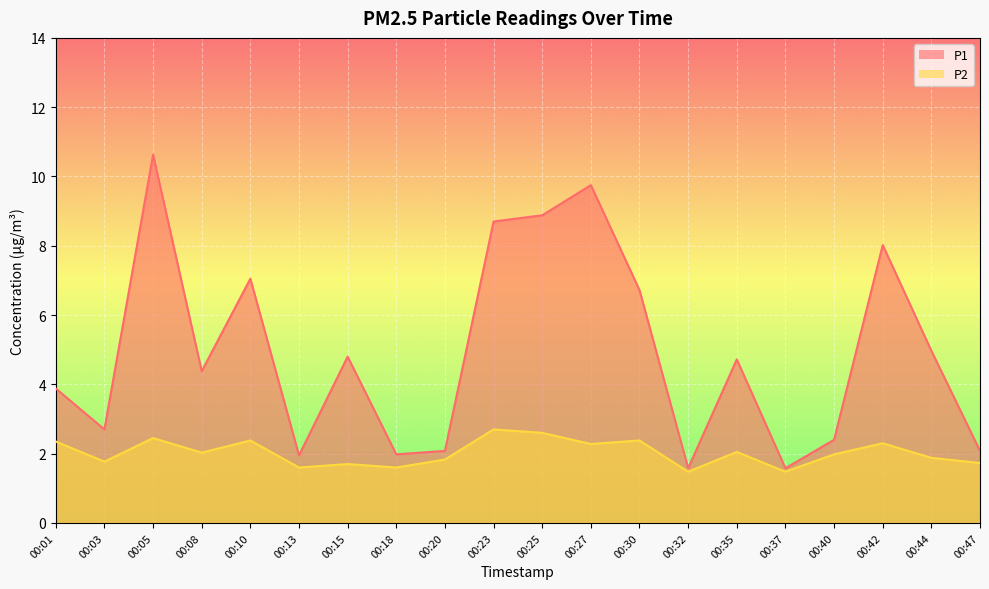

List the series in order of their peak value, lowest first.

P2, P1